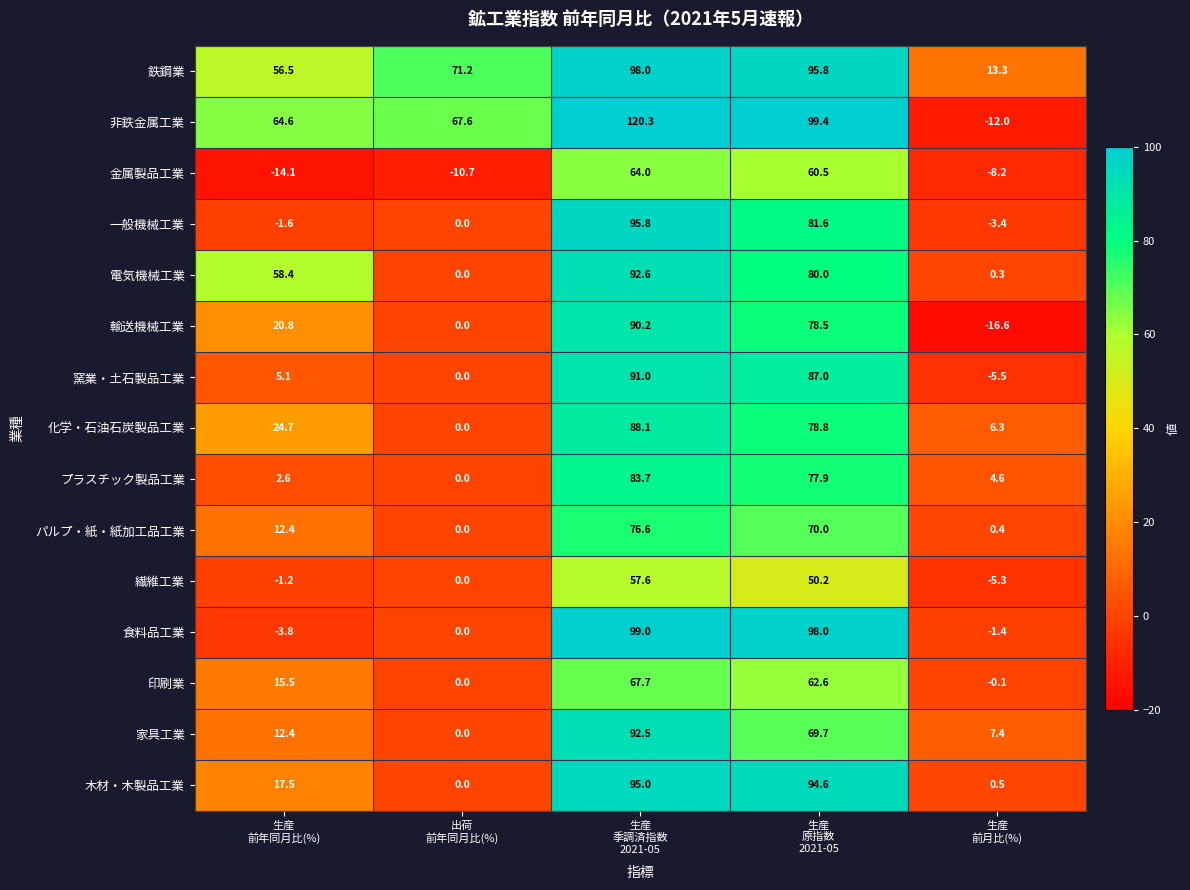

Rank the series by their maximum value, from highest to lowest.

非鉄金属工業, 食料品工業, 鉄鋼業, 一般機械工業, 木材・木製品工業, 電気機械工業, 家具工業, 窯業・土石製品工業, 輸送機械工業, 化学・石油石炭製品工業, プラスチック製品工業, パルプ・紙・紙加工品工業, 印刷業, 金属製品工業, 繊維工業